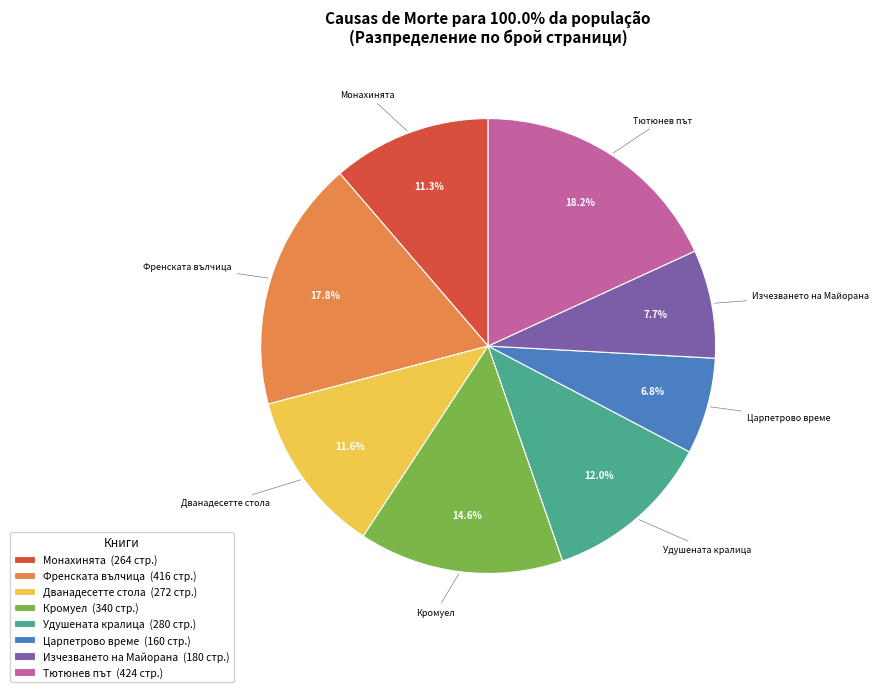

How many segments does this pie chart have?

8